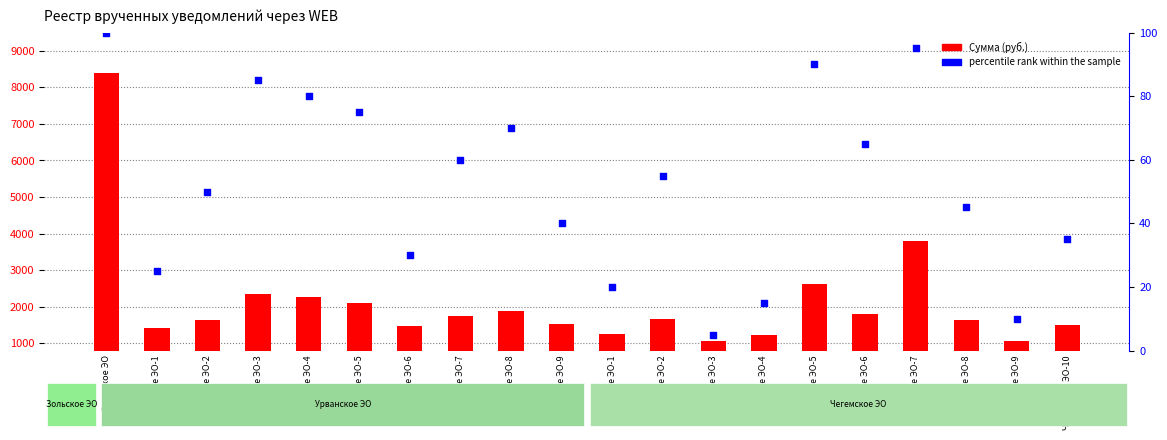

At how many categories does at least one series exceed 7450?

1